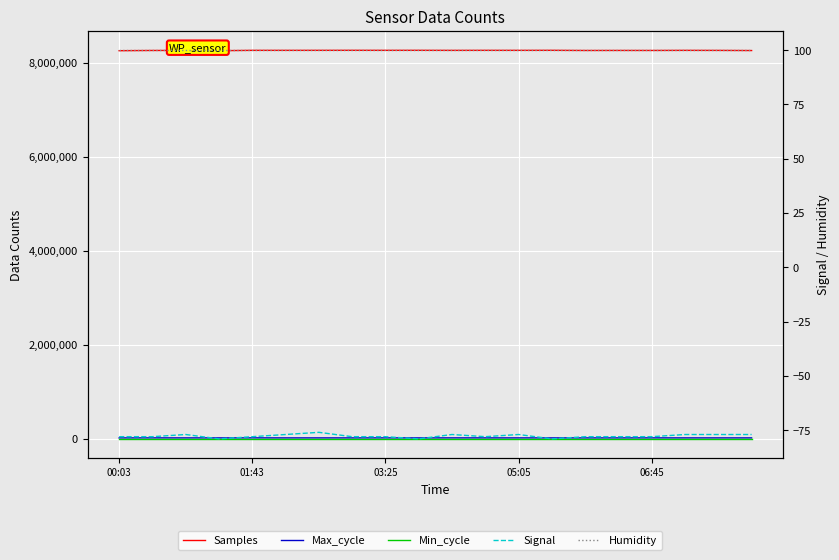

The Min_cycle series shows 48.9 at 01:43. True or false?

False